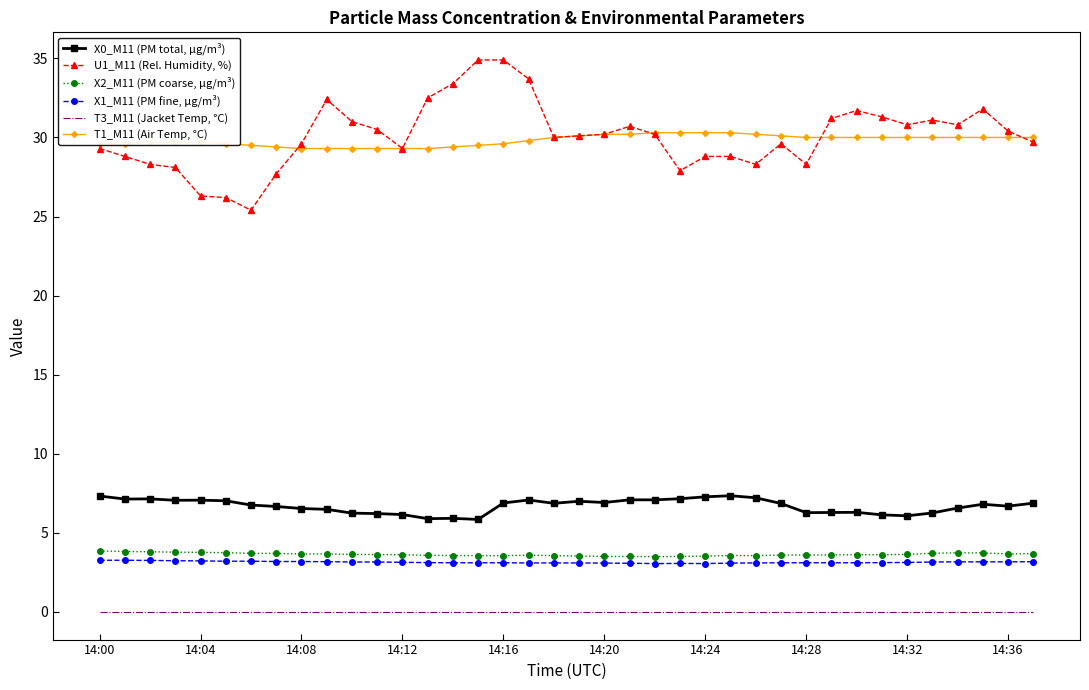

Which series has the widest spread of values?

U1_M11 (Rel. Humidity, %)